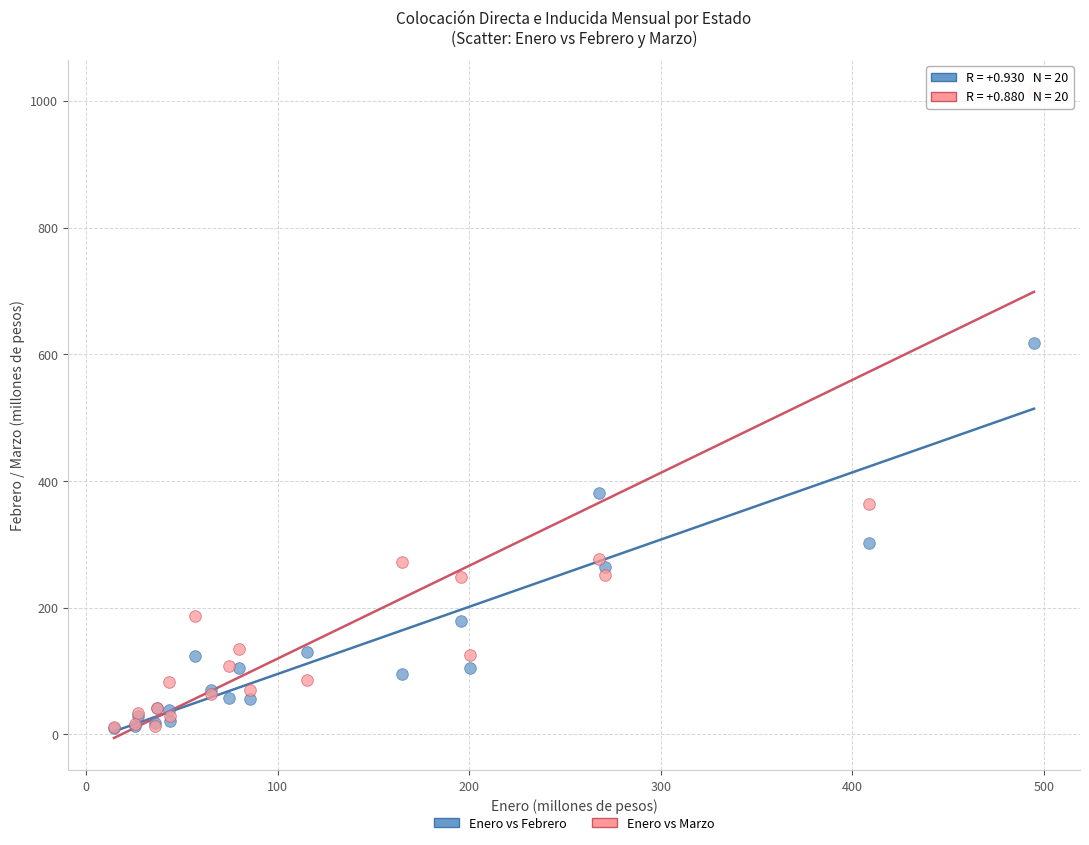

Across all series, what Y value is closest to 511?

618.4